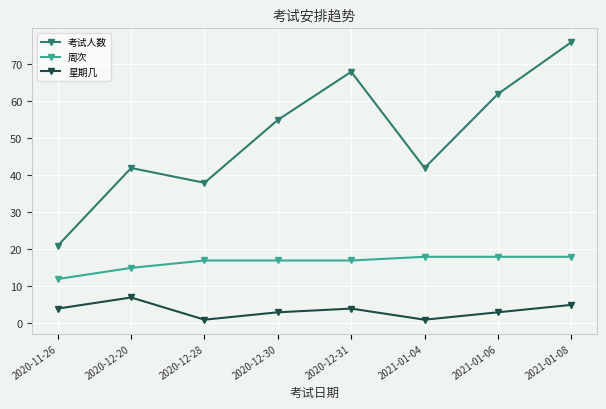

What position from the right is 2021-01-06?

2